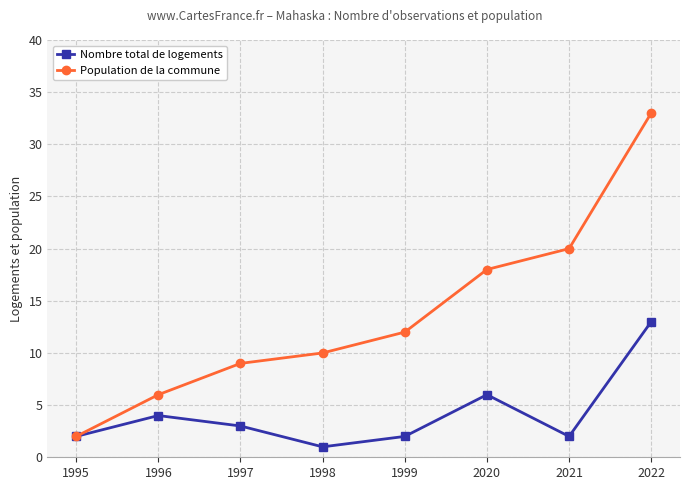

Does the chart display data point markers on the line(s)?

Yes